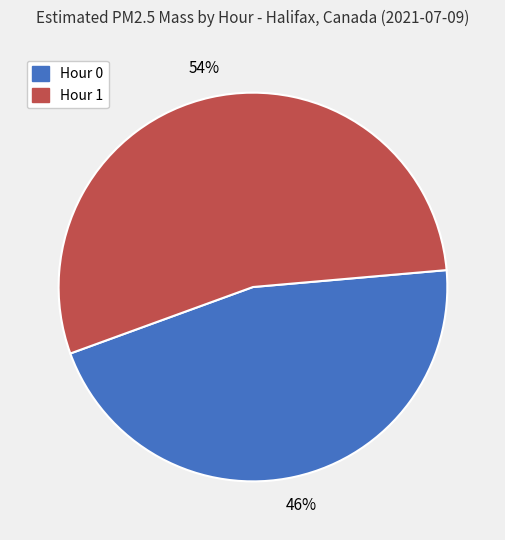

To the nearest percent, what portion does Hour 0 represent?

46%